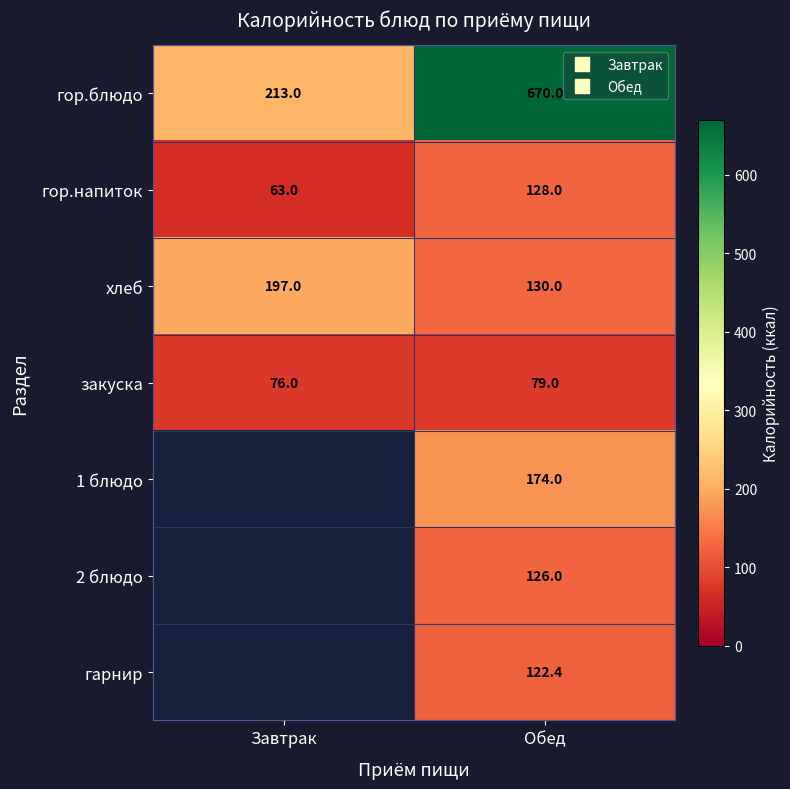

What is the average value of the закуска series?

77.5